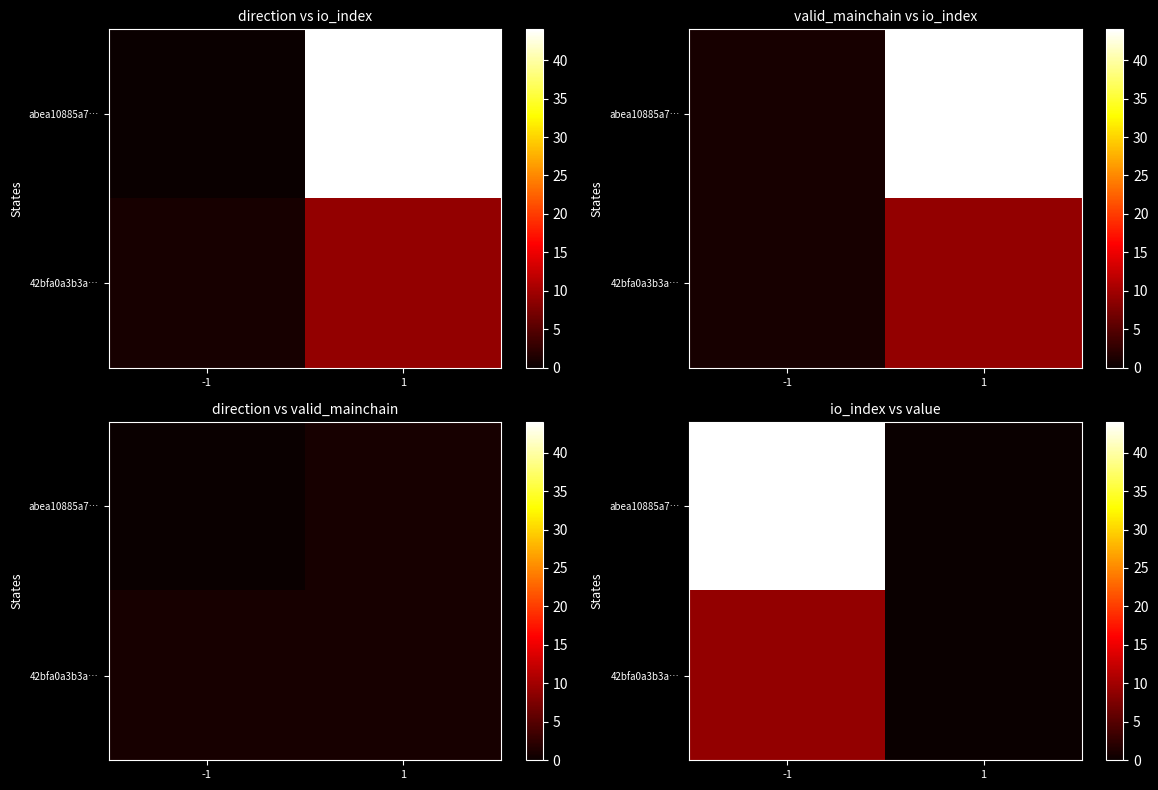

At which category is the sum across all series the highest?

-1